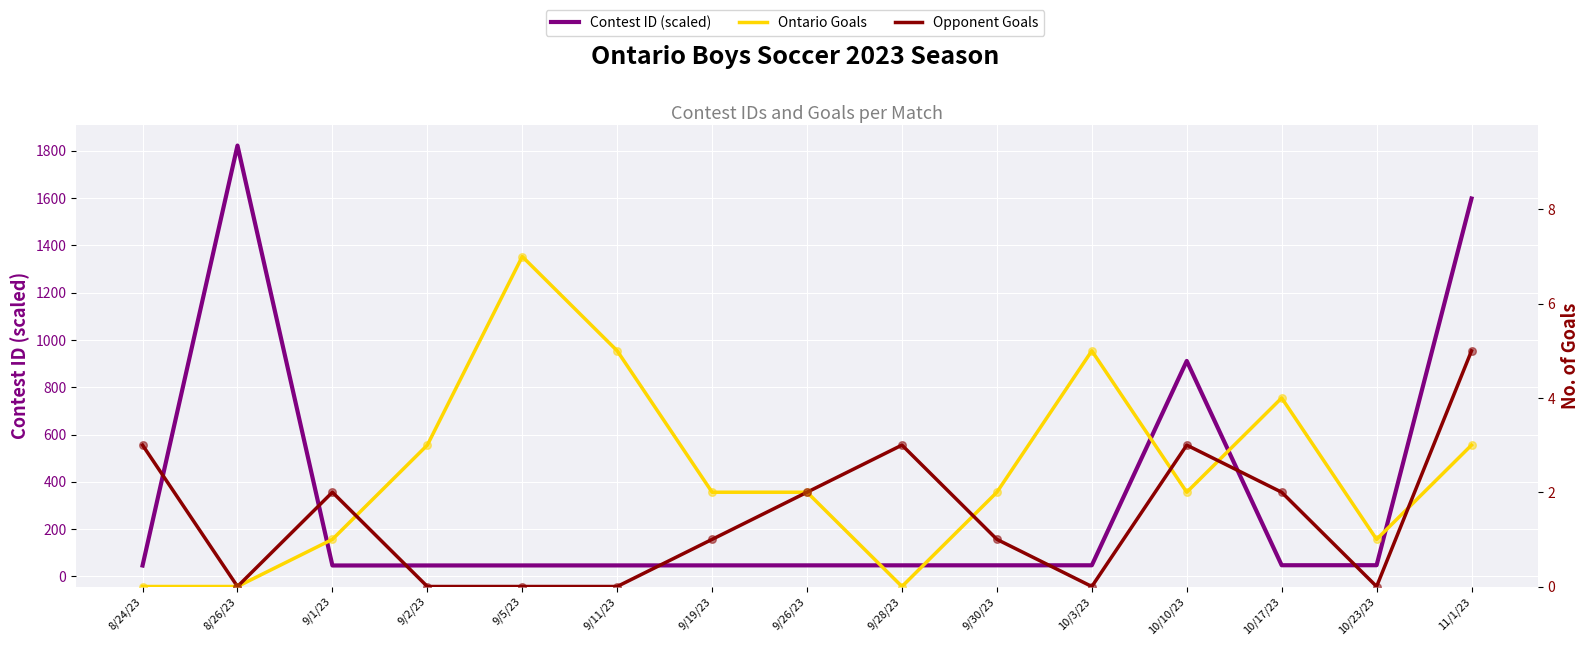

Which series contains the lowest Y value?

Ontario Goals